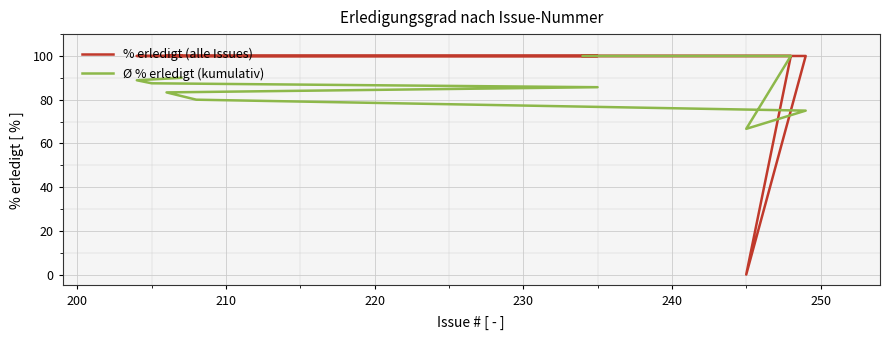

Which series ends up on top after the final intersection of Ø % erledigt (kumulativ) and % erledigt (alle Issues)?

% erledigt (alle Issues)